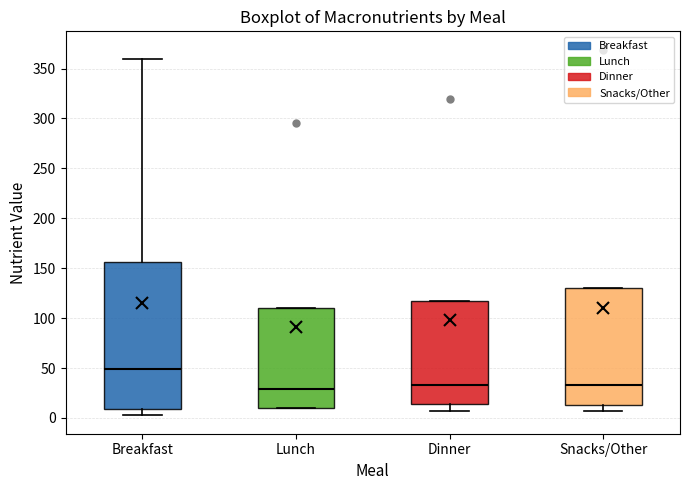

Comparing the boxes themselves (not the whiskers), which one is the tallest?

Breakfast